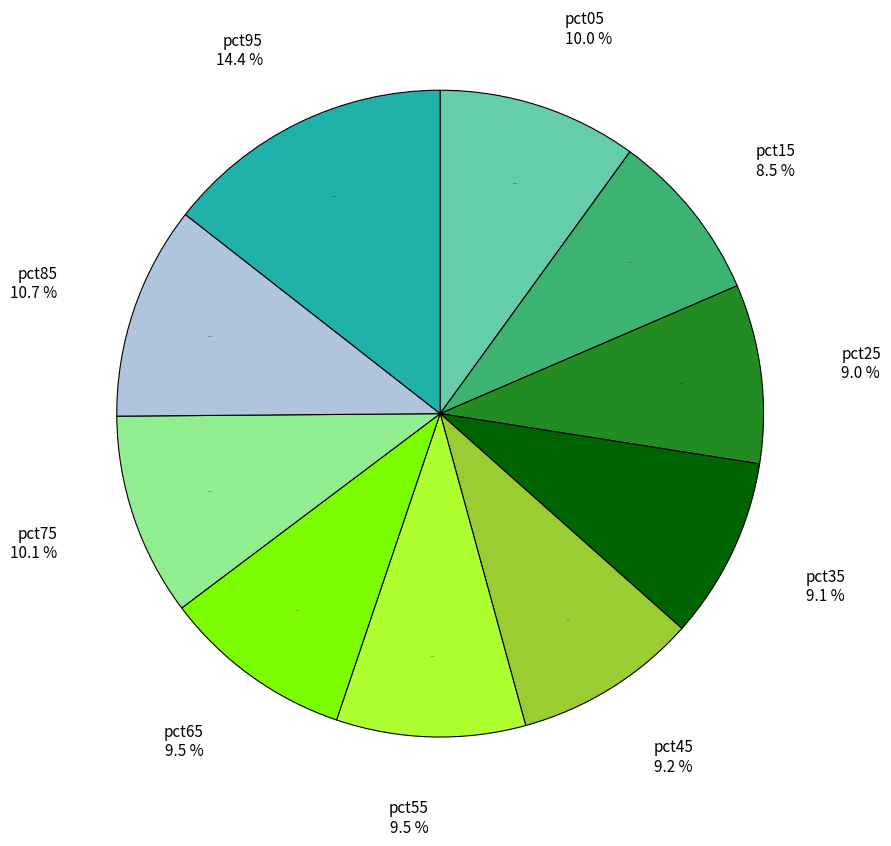

Rank the categories by value from lowest to highest.

pct15, pct25, pct35, pct45, pct55, pct65, pct05, pct75, pct85, pct95